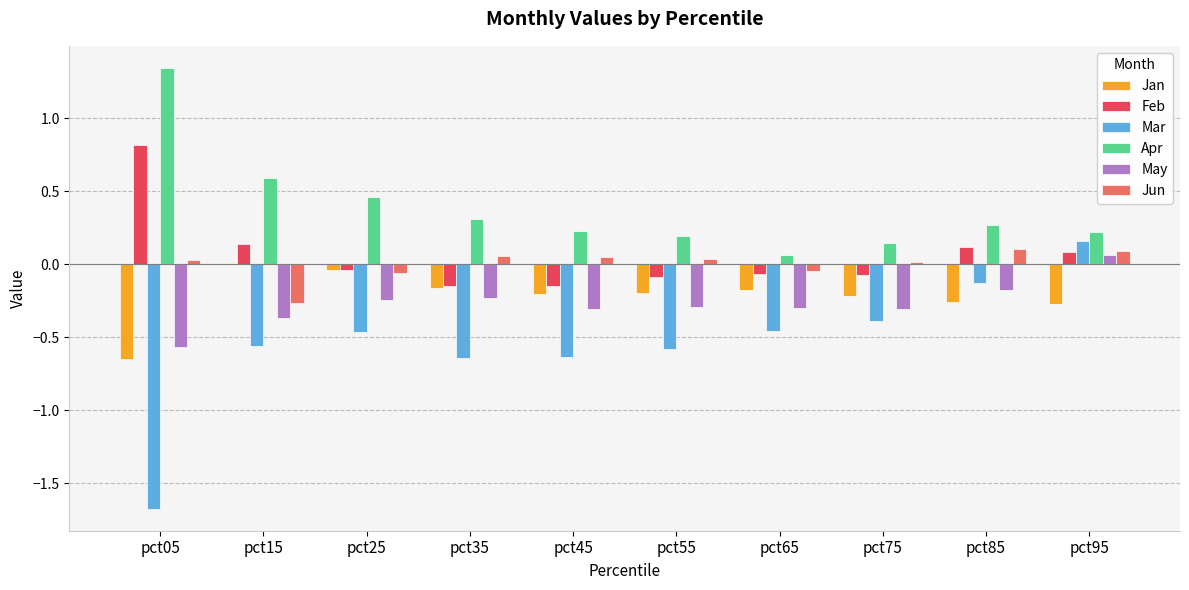

Between pct55 and pct85, which series saw the biggest shift?

Mar